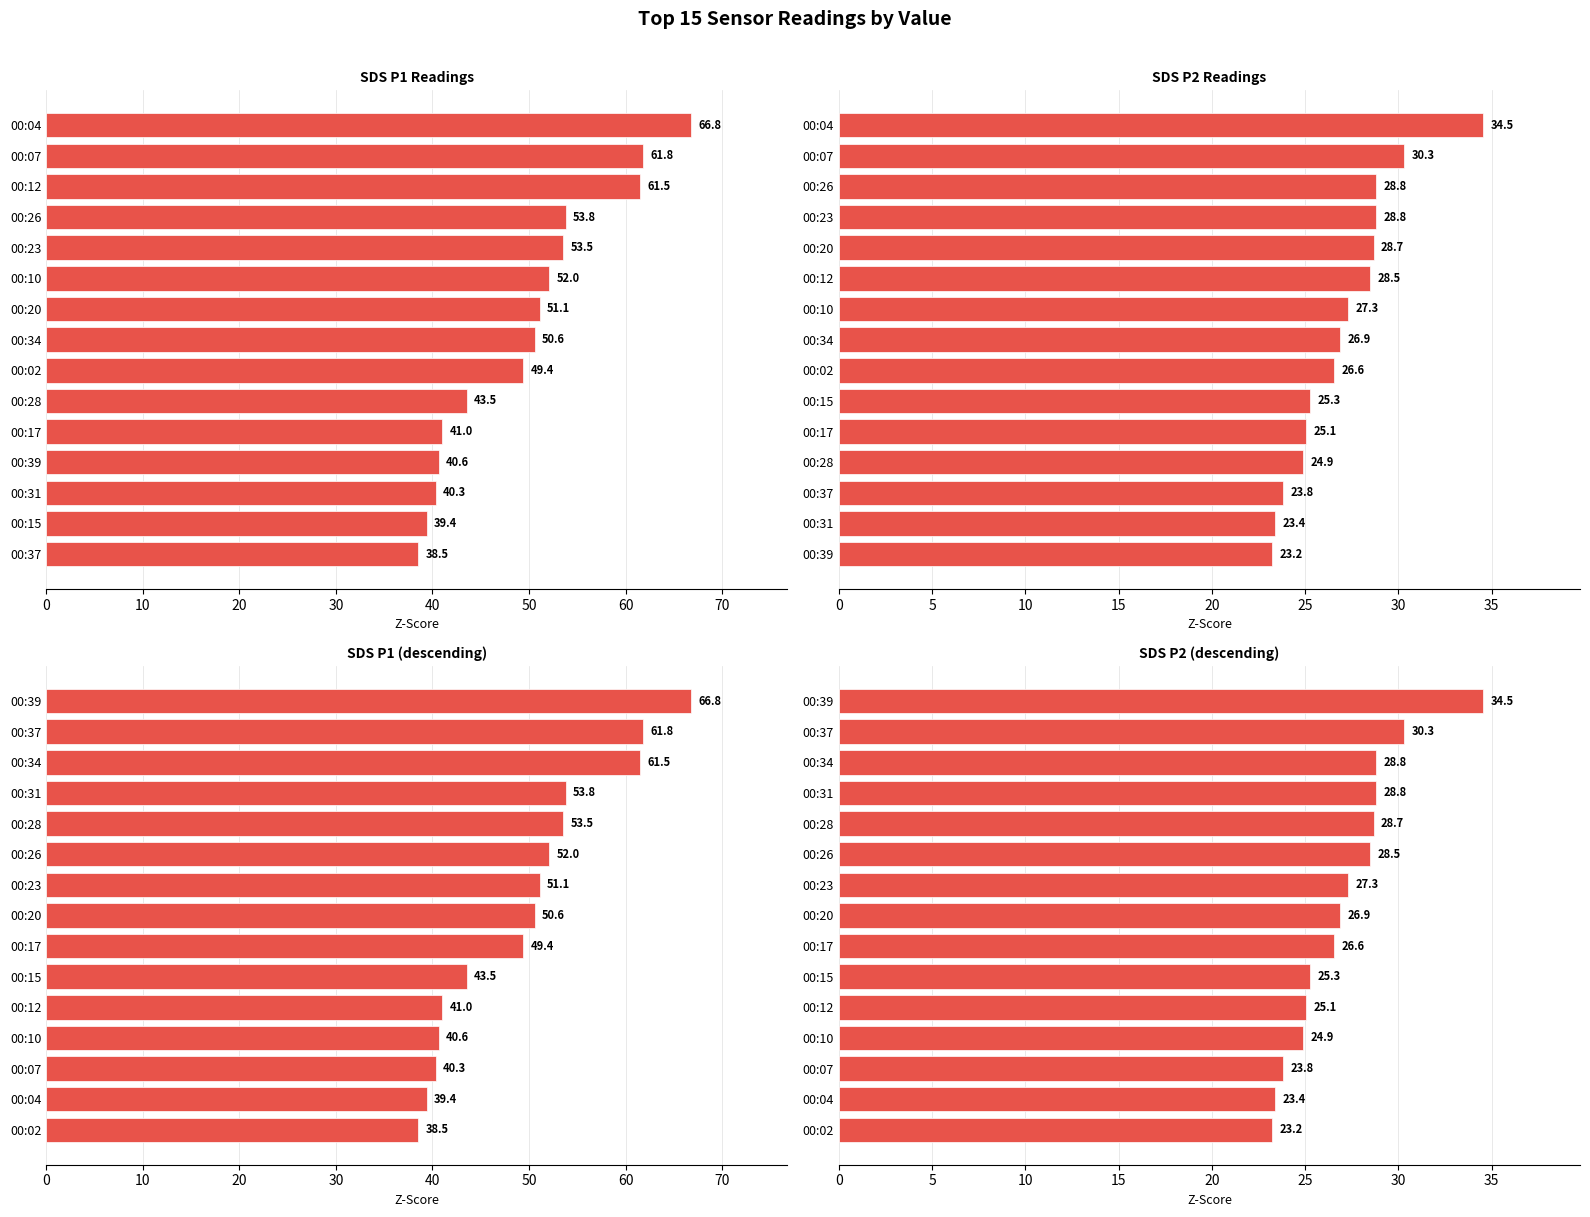

Which series has the largest total across all categories?

SDS P1 Readings